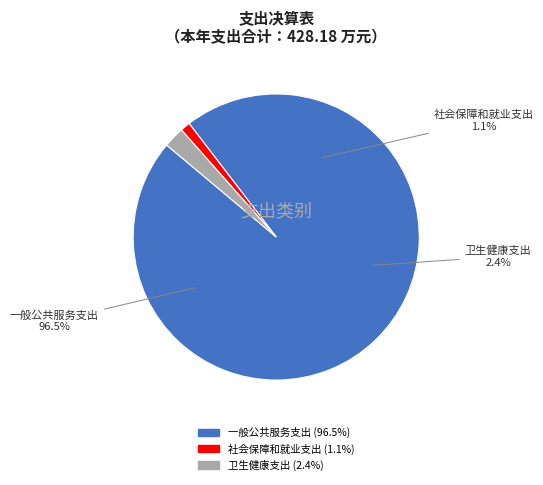

To the nearest percent, what percentage of the pie is 一般公共服务支出?

97%